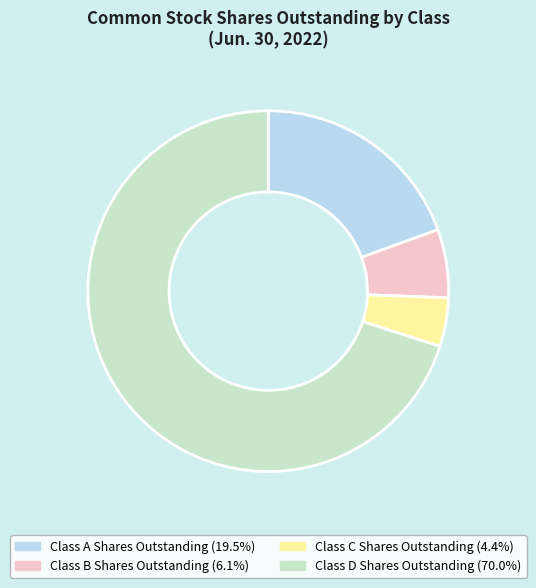

How many segments does this pie chart have?

4